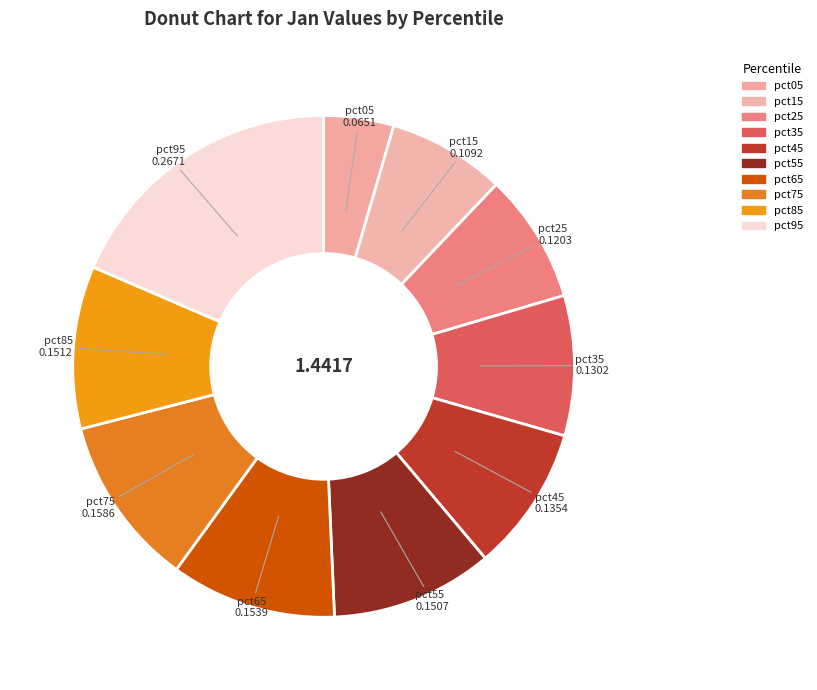

Rank the categories by value from highest to lowest.

pct95, pct75, pct65, pct85, pct55, pct45, pct35, pct25, pct15, pct05